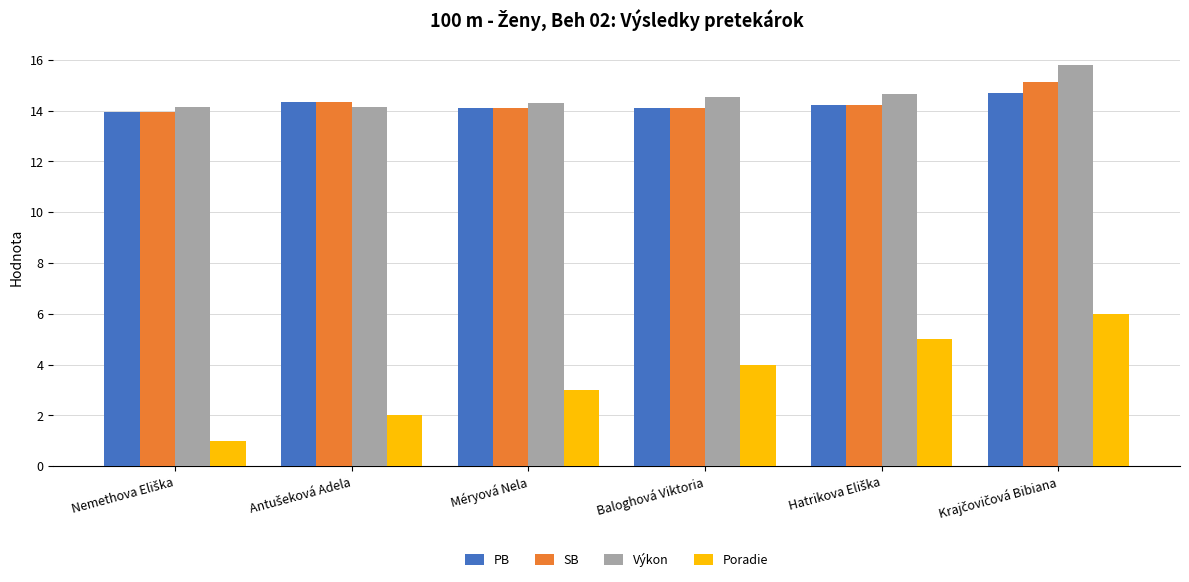

What is the highest value of the Výkon series?

15.8